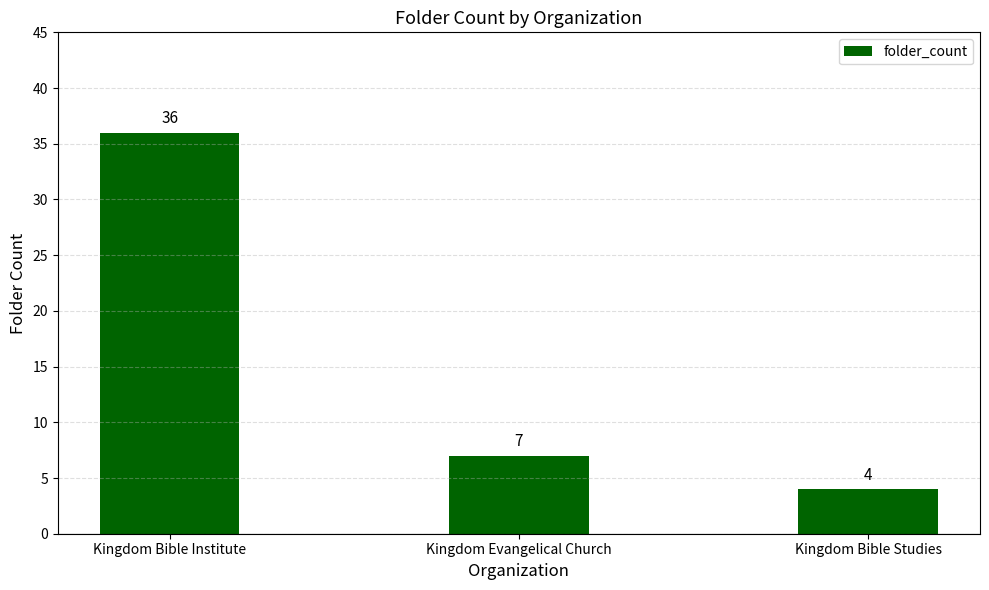

What is the average value?

16